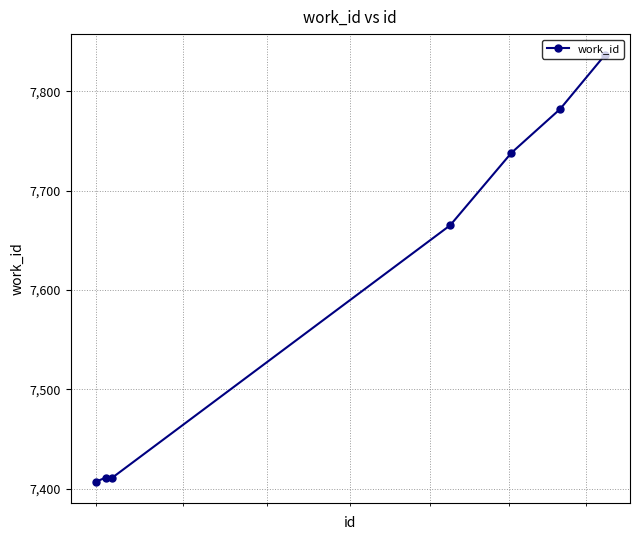

What is the value of the 1st point from the left?

7407